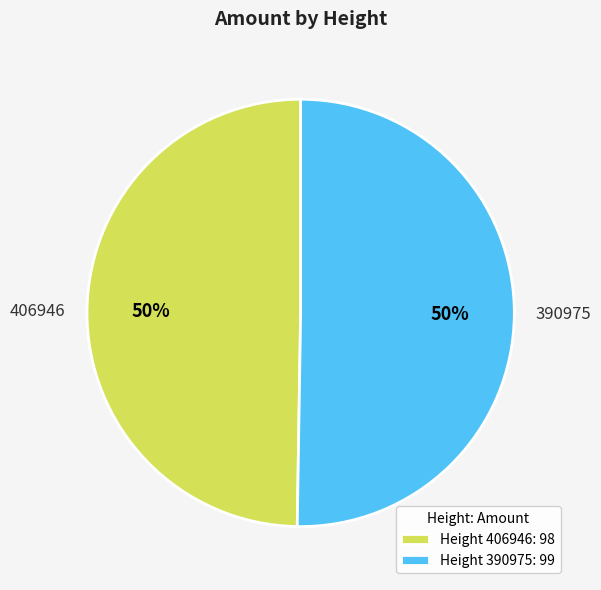

To the nearest percent, what is the average slice percentage?

50%